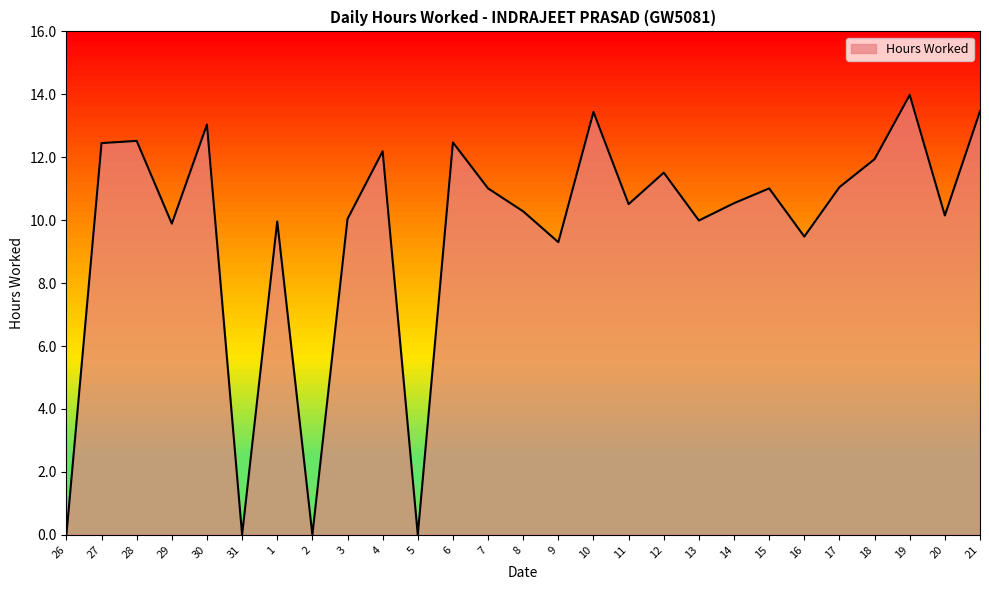

Which has a higher value, 16 or 31?

16